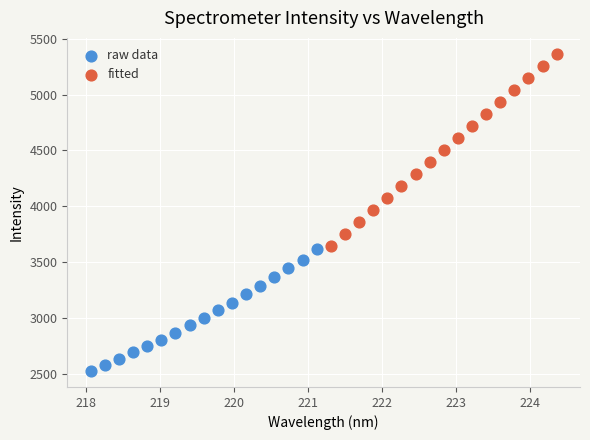

Which series contains the highest Y value?

fitted